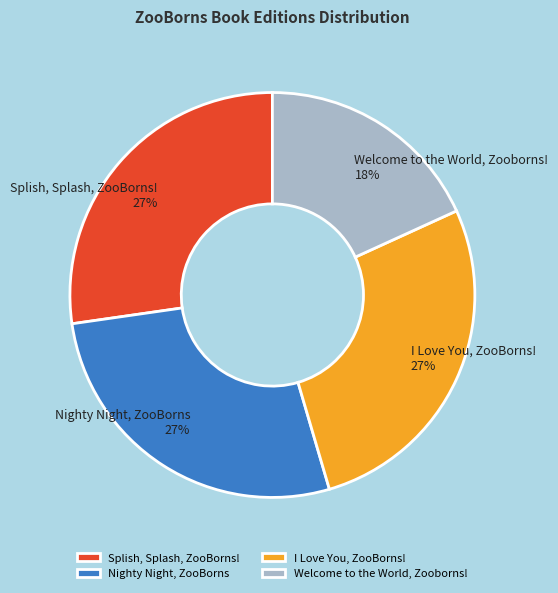

True or false: I Love You, ZooBorns! accounts for 42% of the total.

False